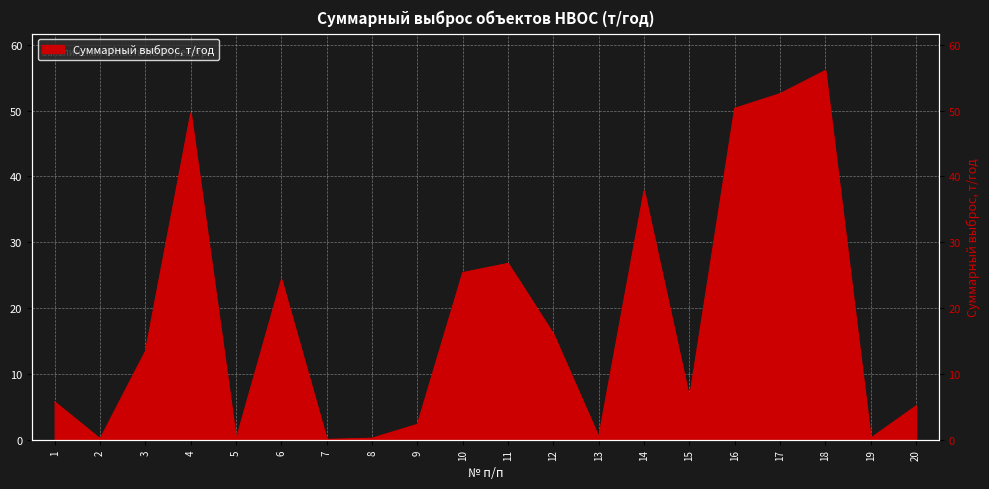

What is the approximate value at 13?

0.4